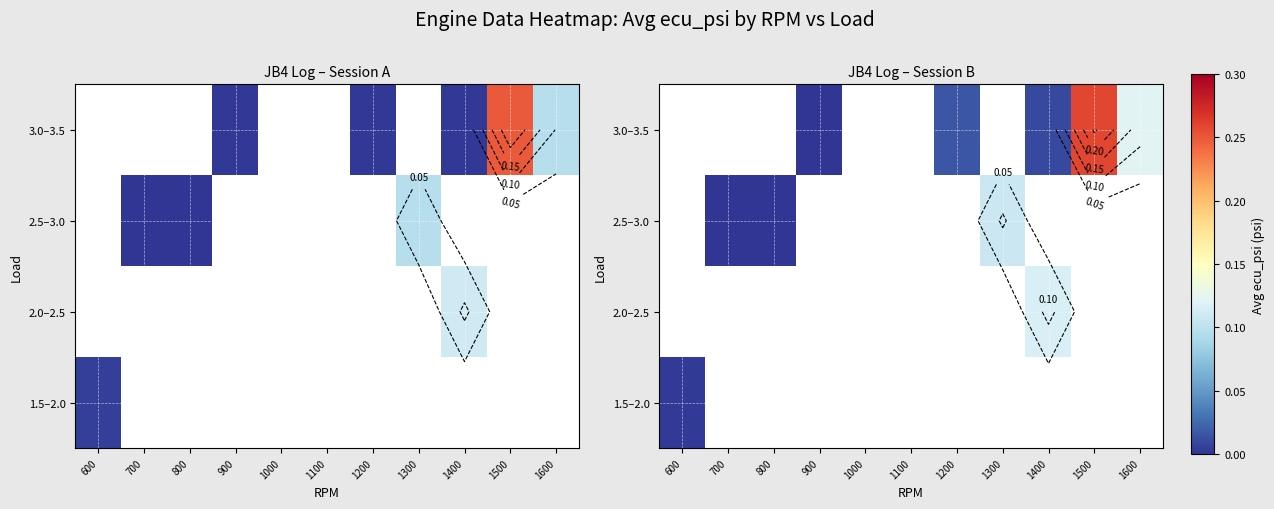

At which label does 1.5–2.0 reach its minimum?

600